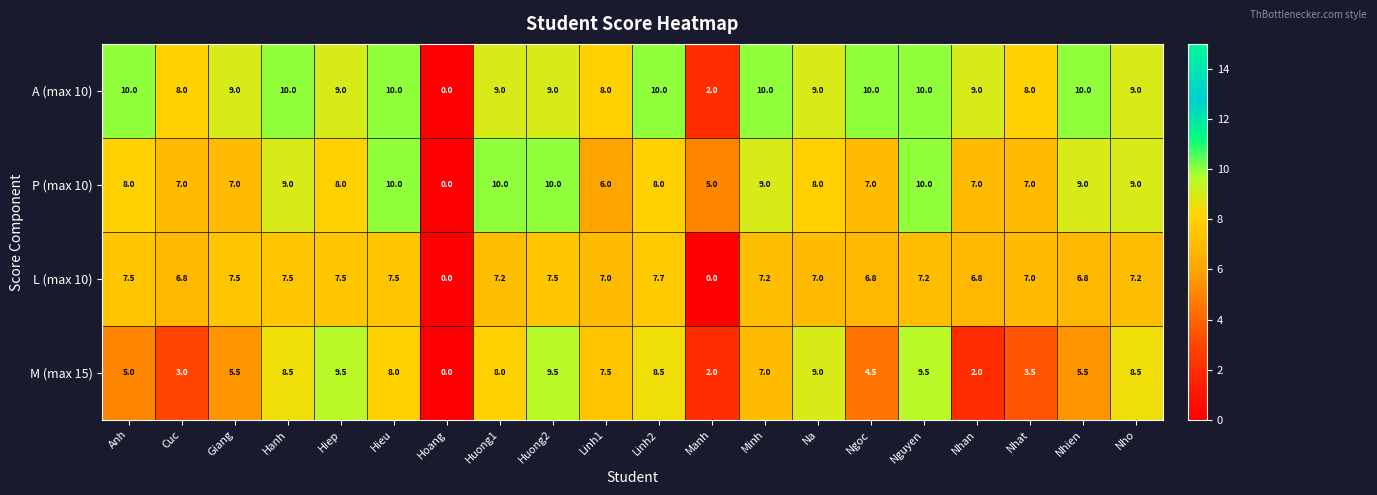

What is the sum of the L (max 10) values at Manh and Nhan?

6.8